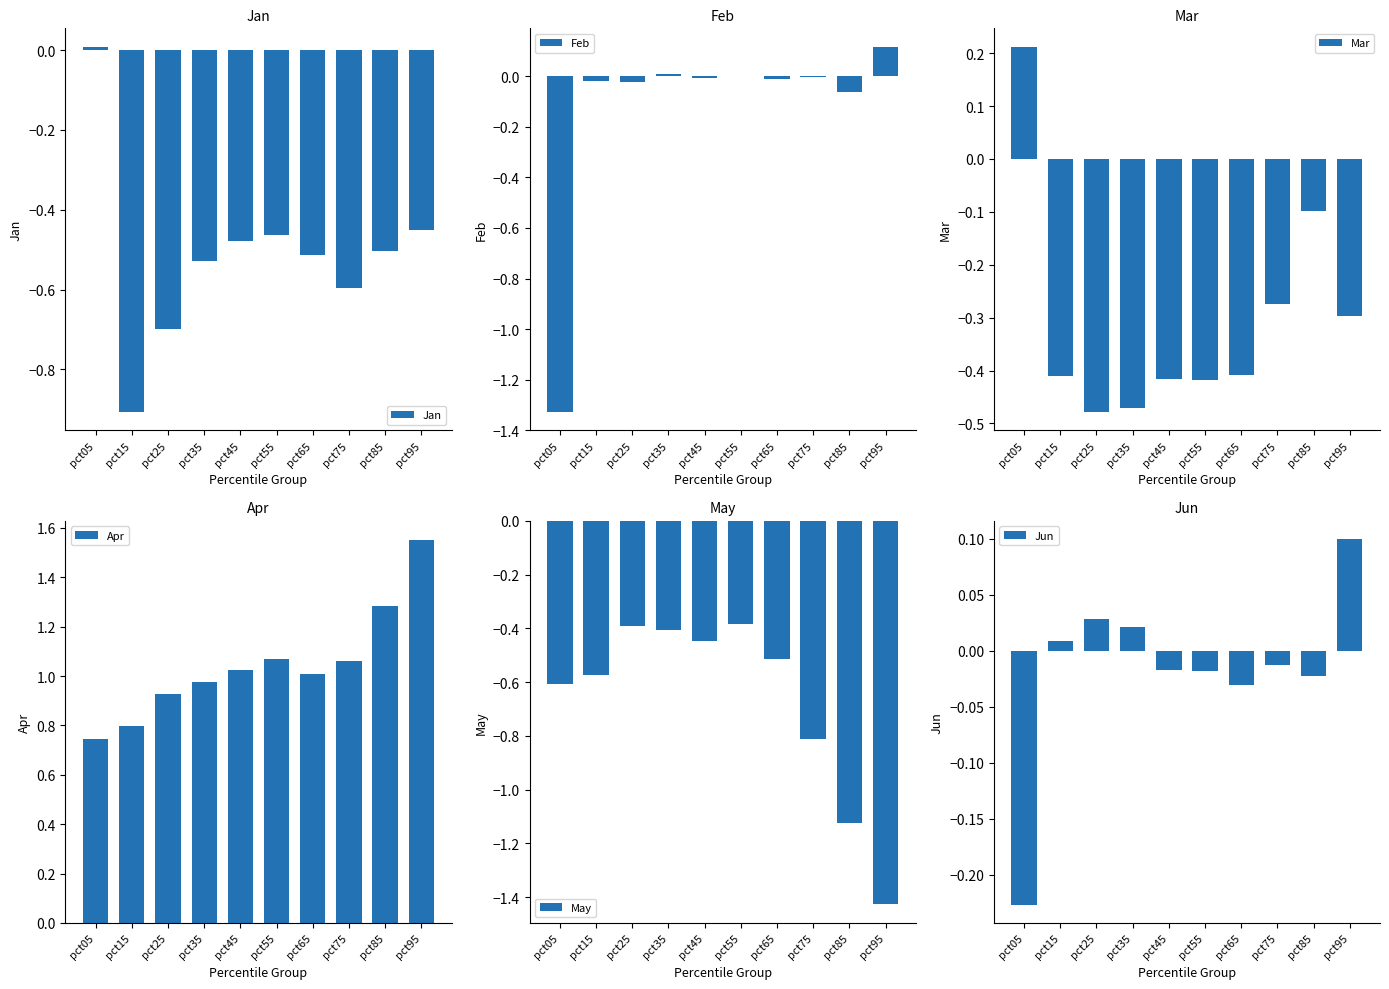

What is the approximate value of Mar at pct45?

-0.4